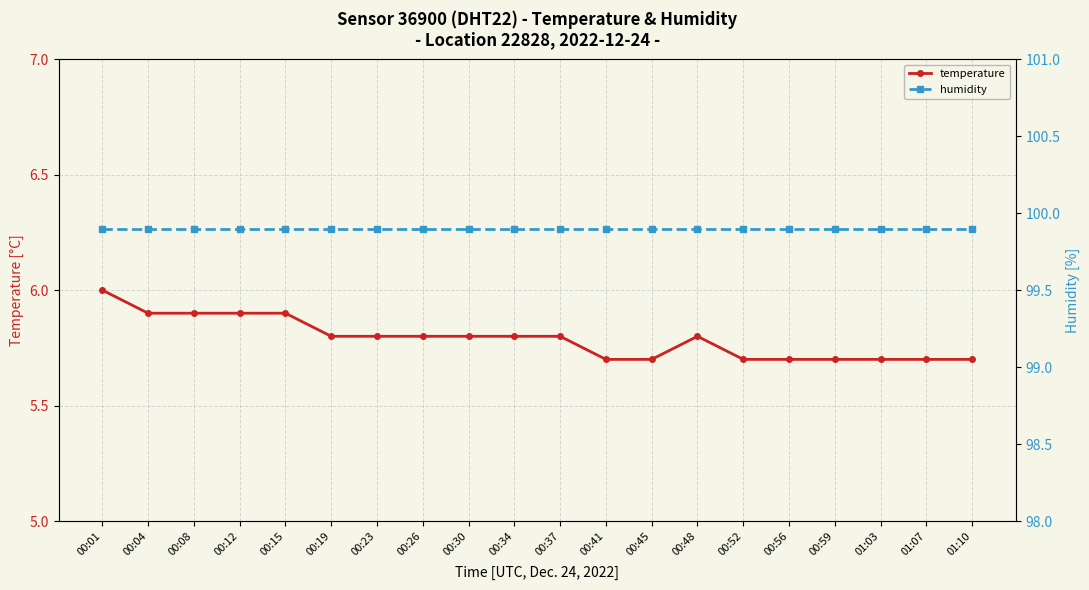

At which label does temperature reach its minimum?

00:41